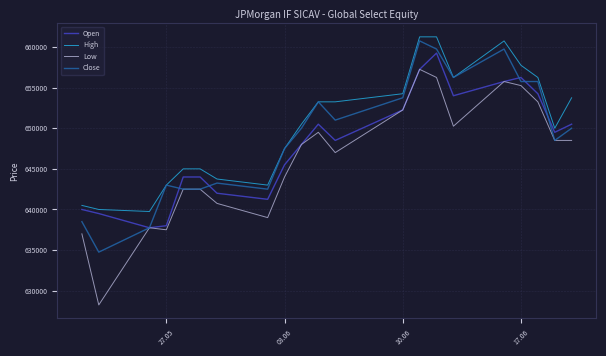

What is the smallest value displayed?

628250